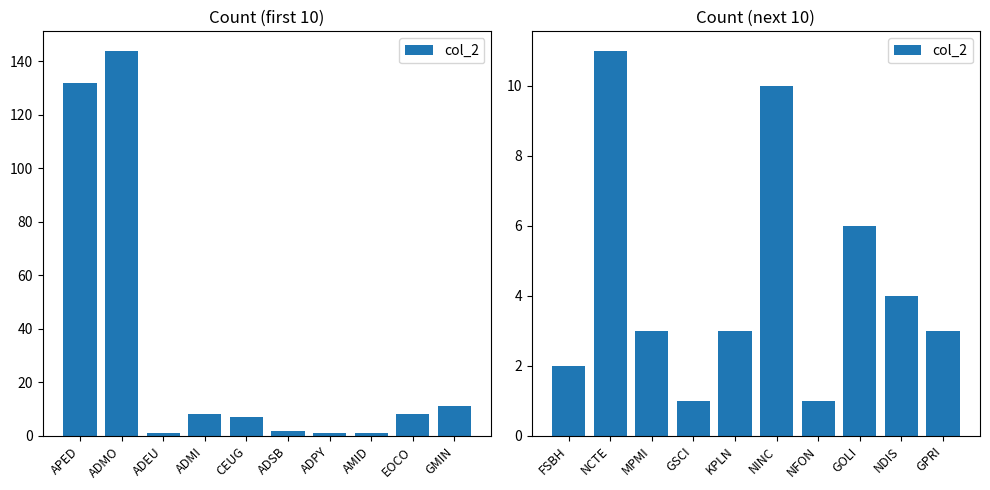

What is the value of the 5th bar from the left?

3